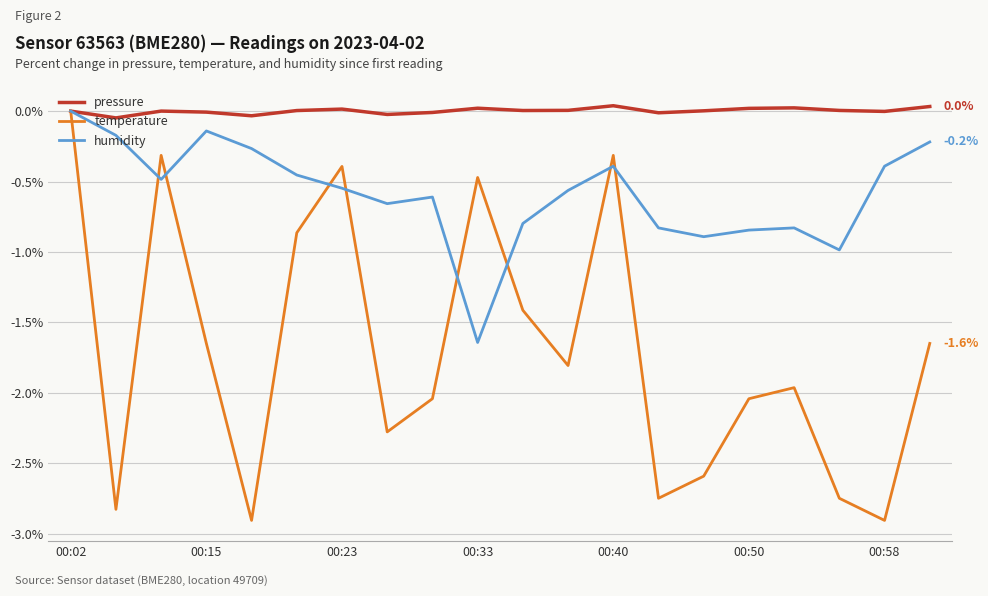

List the series in order of their overall mean, lowest first.

temperature, humidity, pressure